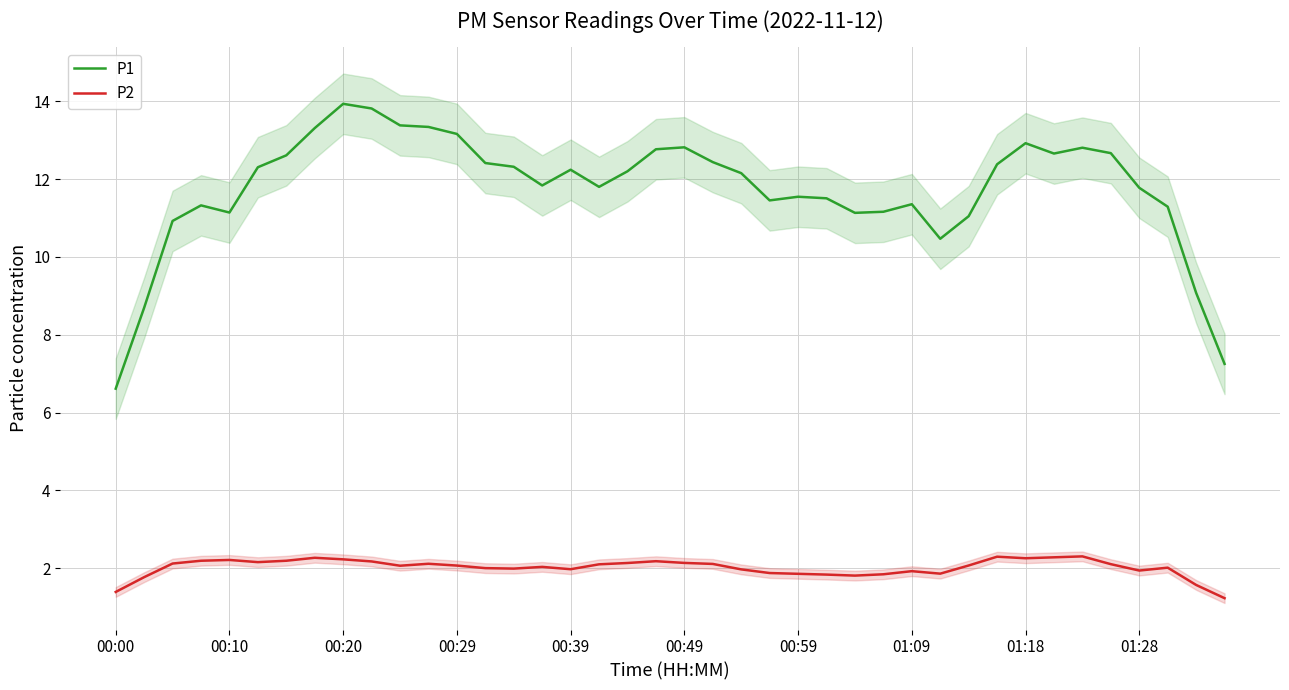

What is the minimum value for P2?

1.2